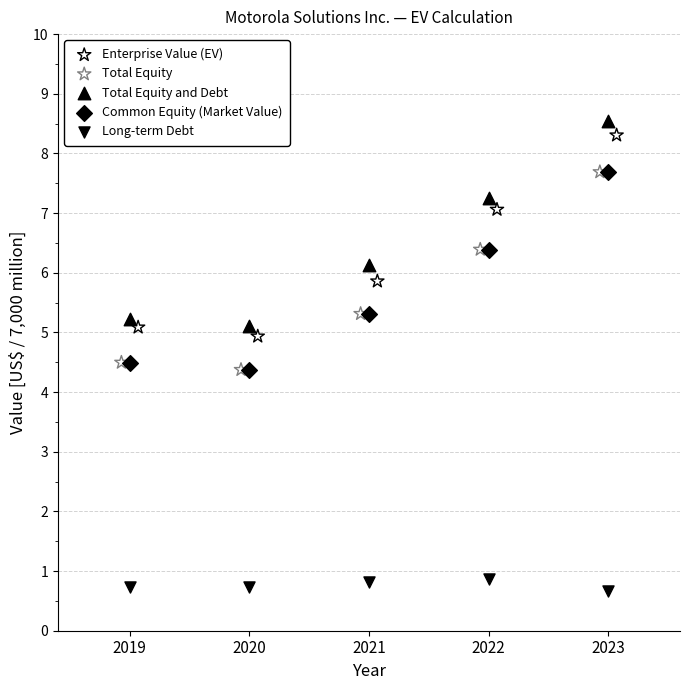

What are all the series names shown in the legend?

Enterprise Value (EV), Total Equity, Total Equity and Debt, Common Equity (Market Value), Long-term Debt